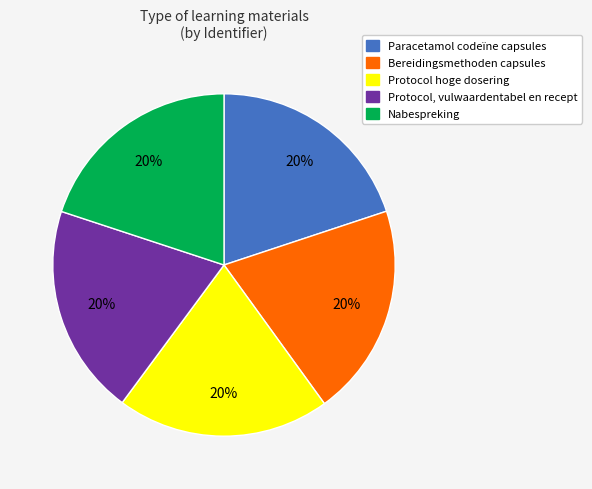

Do Nabespreking and Protocol hoge dosering together represent more than half of the pie?

No